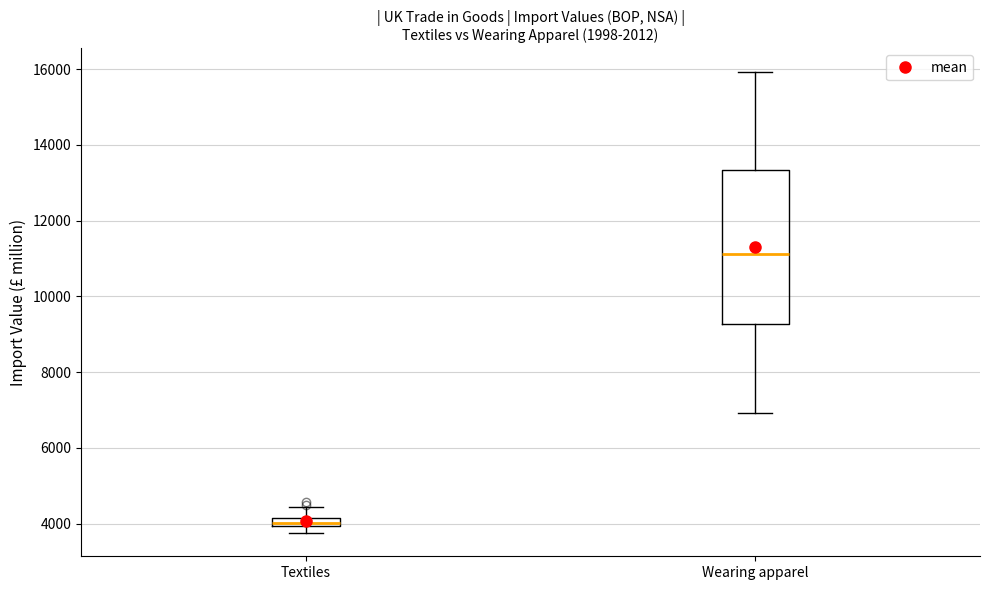

Which box is the tallest, from its lower edge to its upper edge?

Wearing apparel